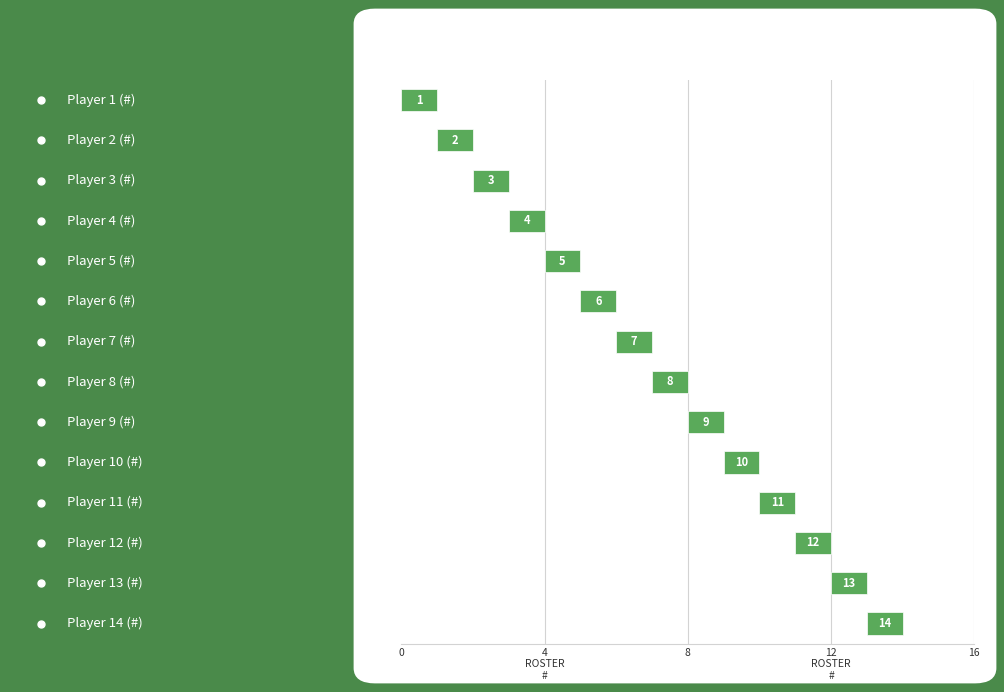

What is the difference between the values at Player 1 (#) and Player 8 (#)?

7